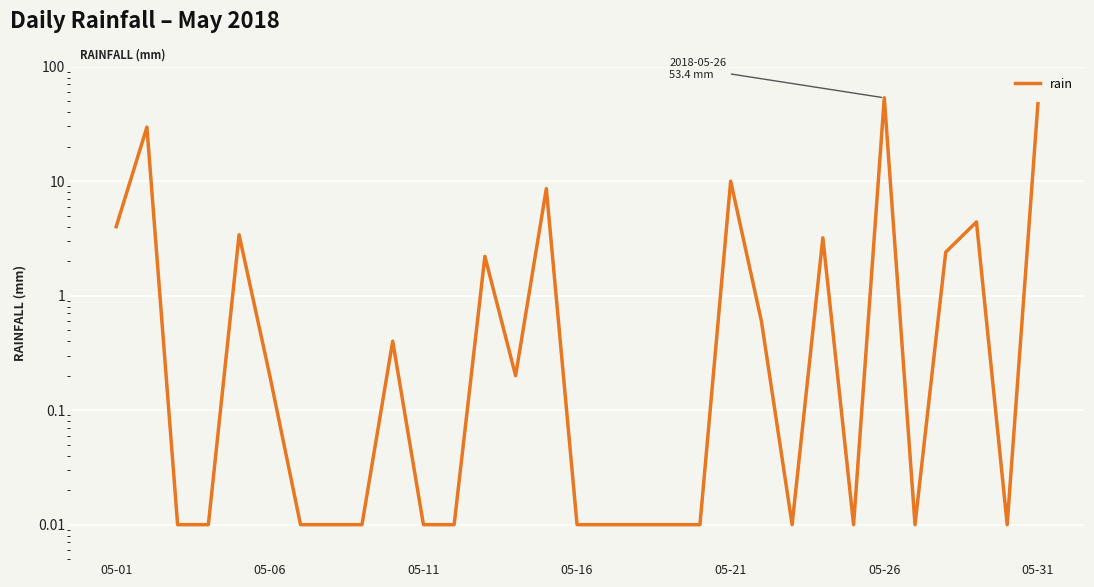

What position from the right is 14?

17